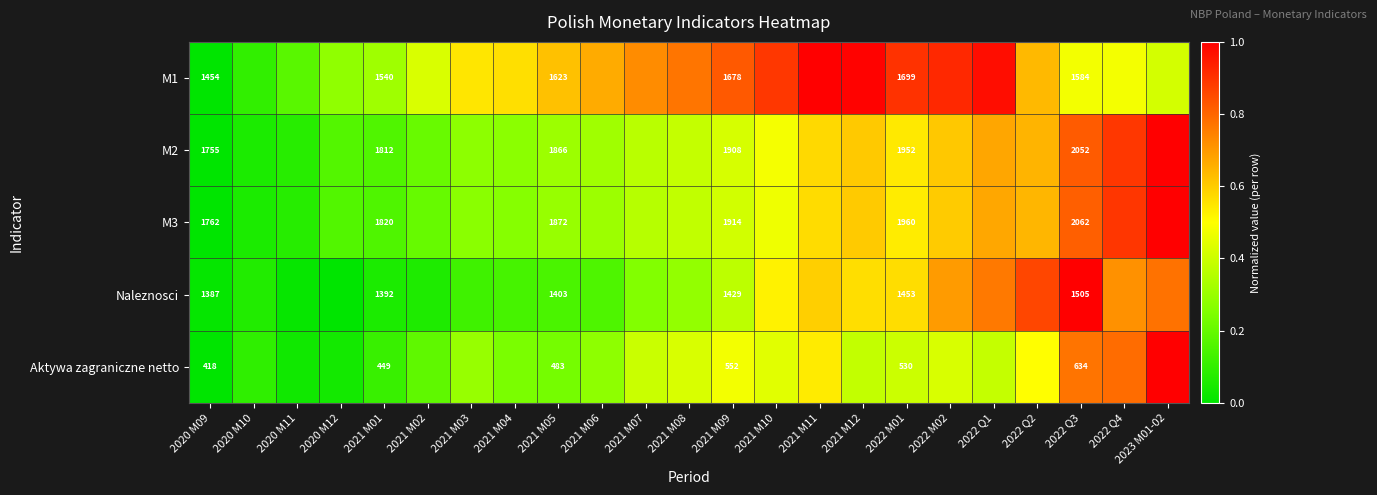

The value of Naleznosci at 2021 M12 is 0.6. True or false?

True